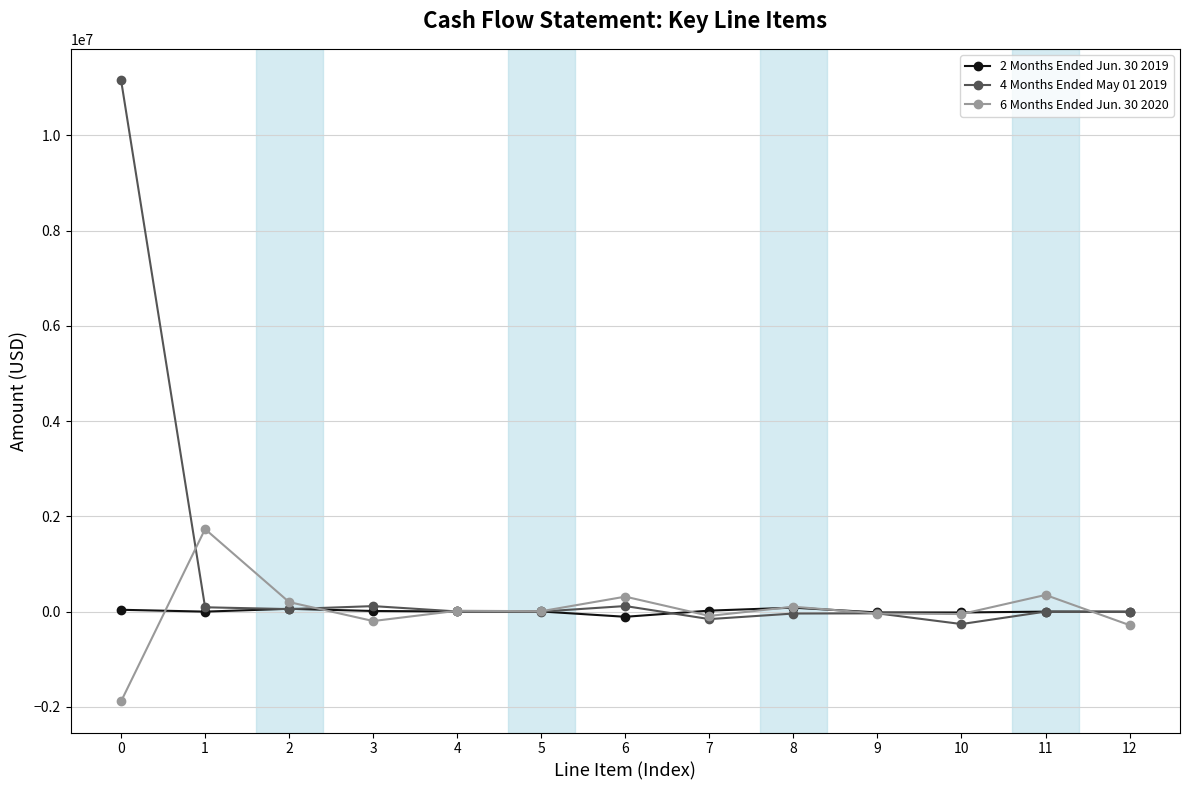

List the series in order of their peak value, highest first.

4 Months Ended May 01 2019, 6 Months Ended Jun. 30 2020, 2 Months Ended Jun. 30 2019